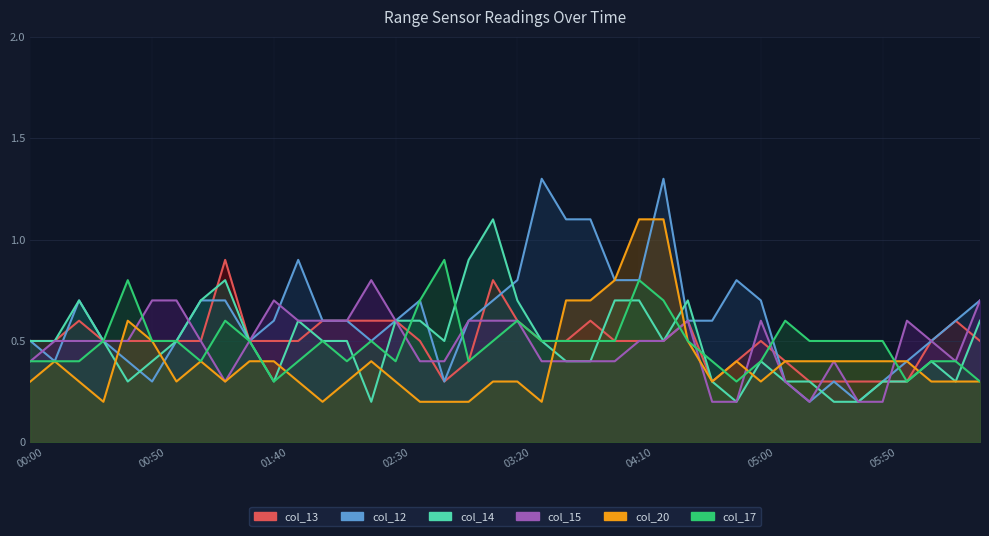

What is the approximate value of col_20 at 17?

0.2